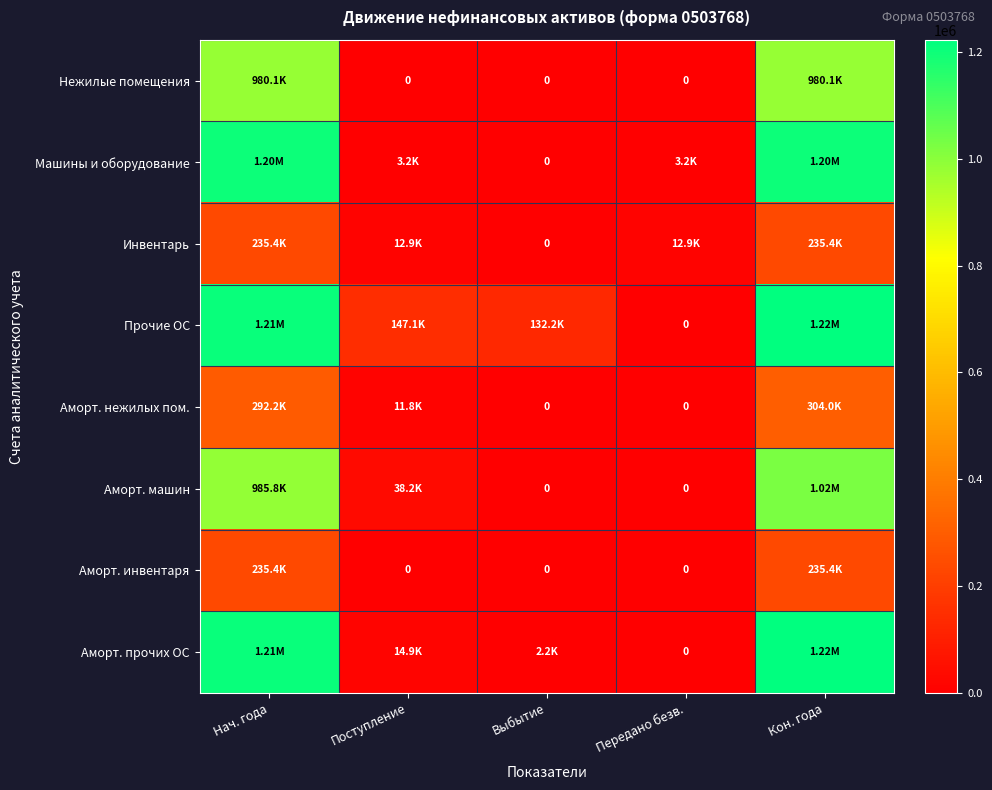

What is the sum of all Машины и оборудование values?

2411007.8